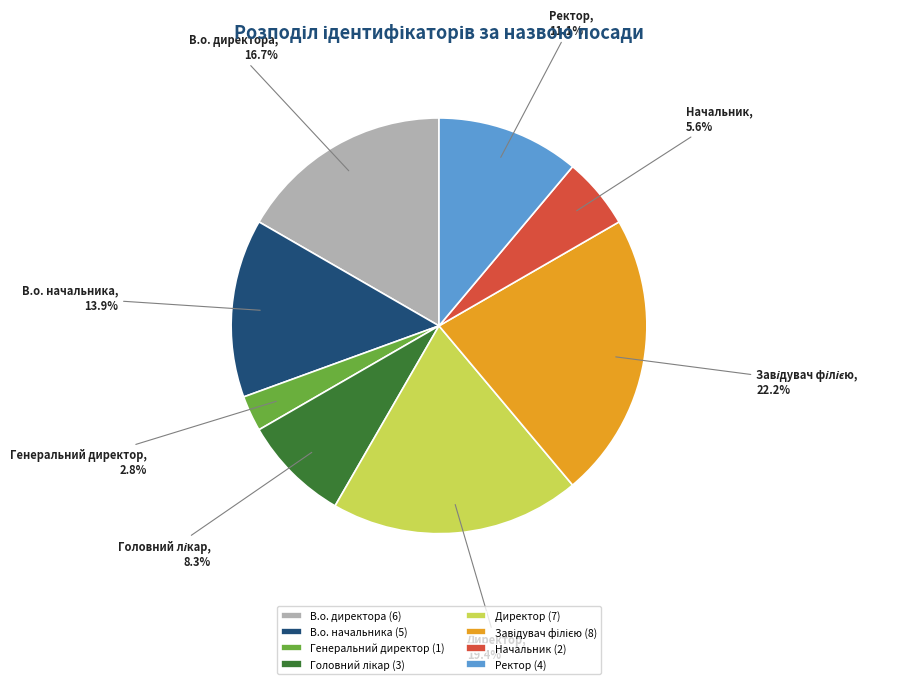

The Генеральний директор slice represents 3% of the pie. True or false?

True